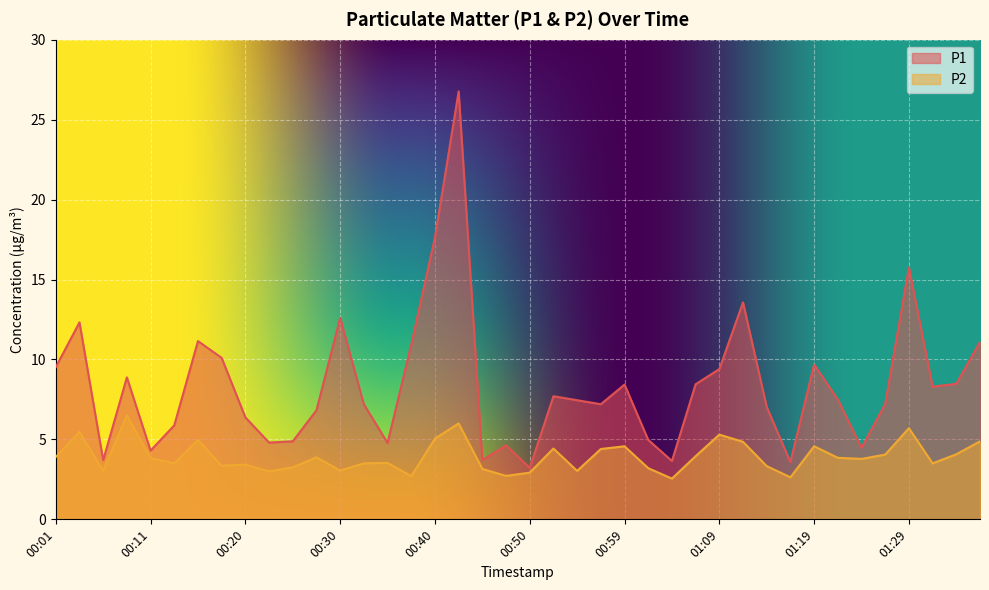

Reading left to right, extract all data points from this chart.

P1: 9.5	12.3	3.7	8.9	4.3	5.9	11.2	10.1	6.4	4.8	4.9	6.8	12.6	7.2	4.8	10.9	17.6	26.8	3.7	4.6	3.2	7.7	7.5	7.2	8.4	5.0	3.6	8.4	9.4	13.6	7.0	3.6	9.7	7.5	4.5	7.2	15.8	8.3	8.5	11.1
P2: 3.9	5.5	3.0	6.5	3.8	3.5	5.0	3.4	3.4	3.0	3.2	3.9	3.0	3.5	3.5	2.7	5.0	6.0	3.1	2.7	2.9	4.4	3.0	4.4	4.6	3.2	2.5	4.0	5.3	4.8	3.3	2.6	4.6	3.9	3.8	4.0	5.7	3.5	4.1	4.9